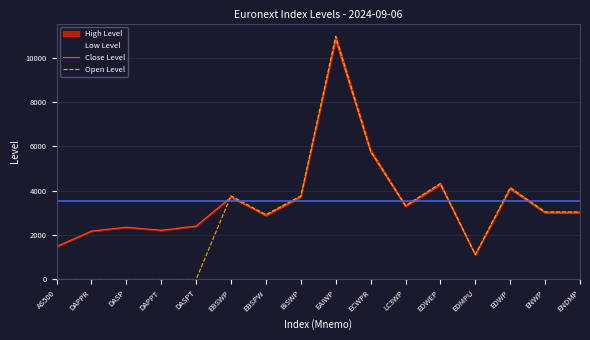

True or false: Open Level and Close Level cross at least once.

True